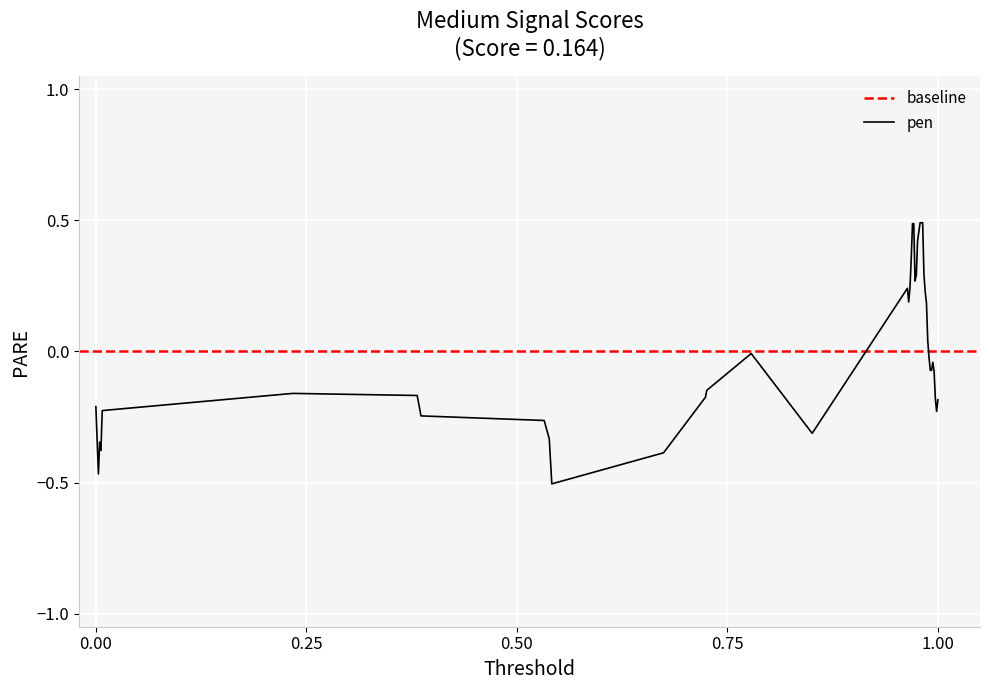

Read the value at 0.00.

-0.2